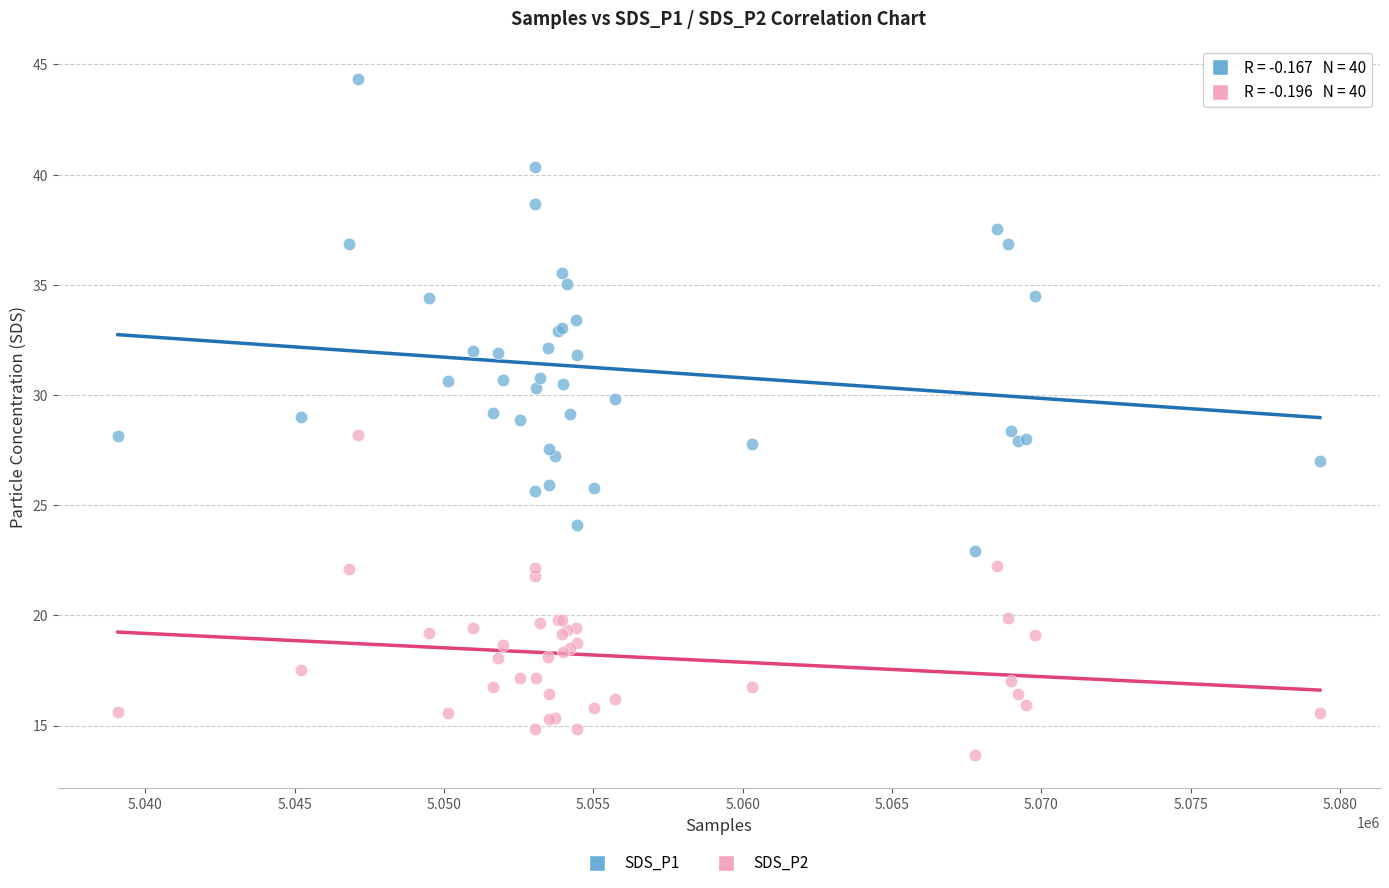

Which series has the widest spread of Y values?

SDS_P1